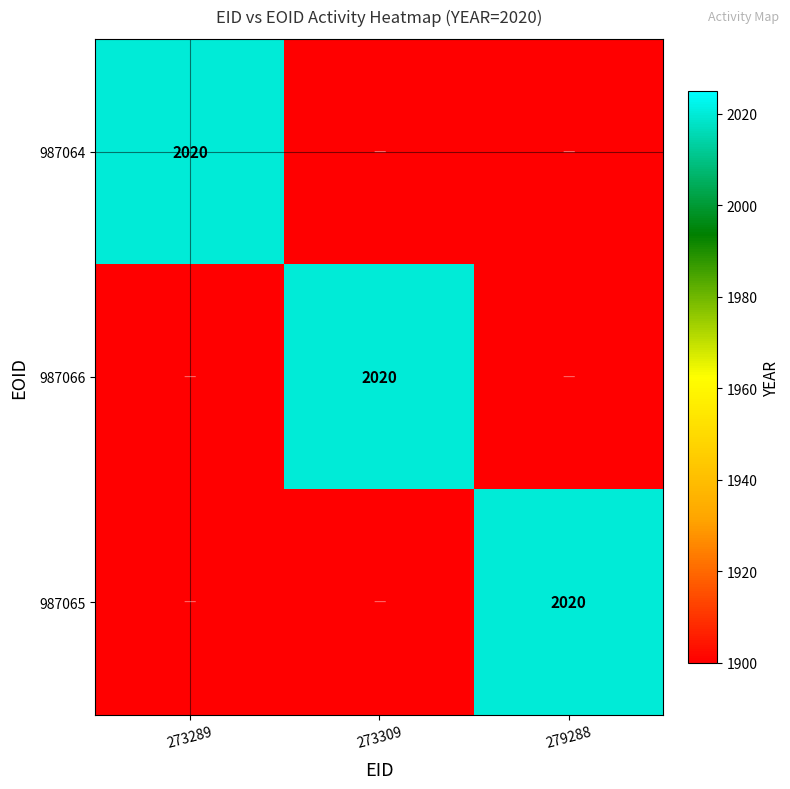

True or false: 987065 has a value of 3520 at 279288.

False